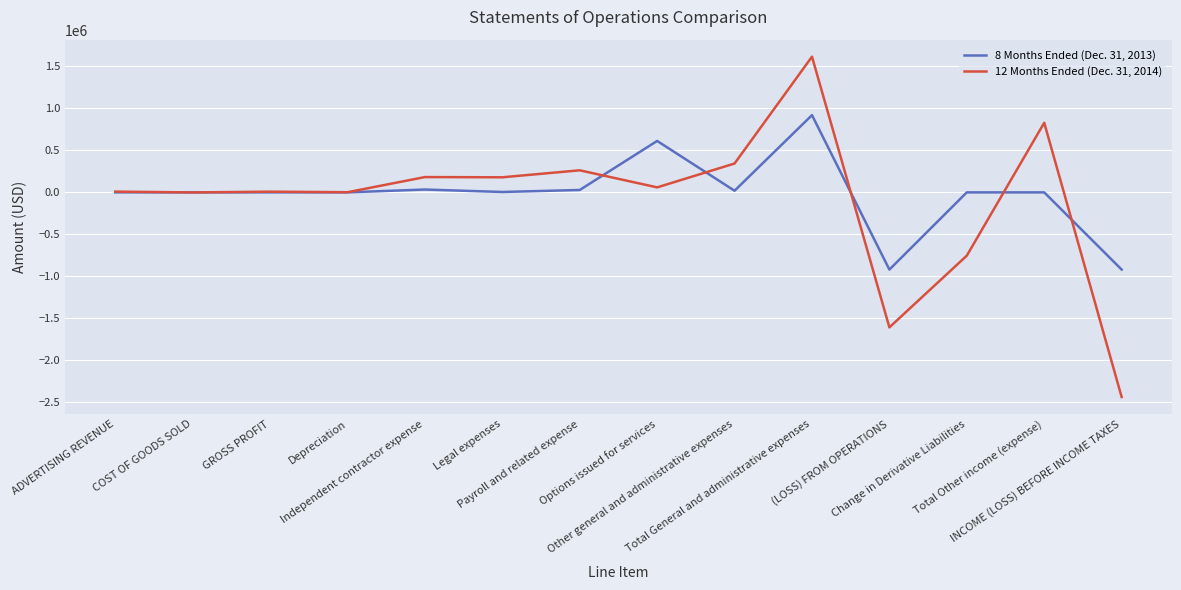

Is this an area chart (filled region under the line)?

No